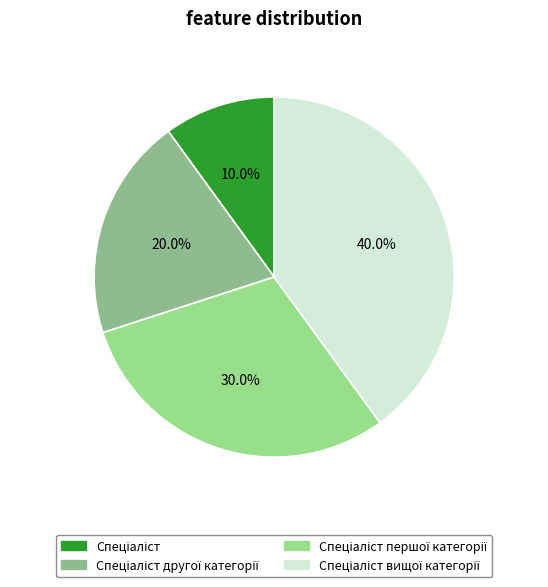

How many segments does this pie chart have?

4